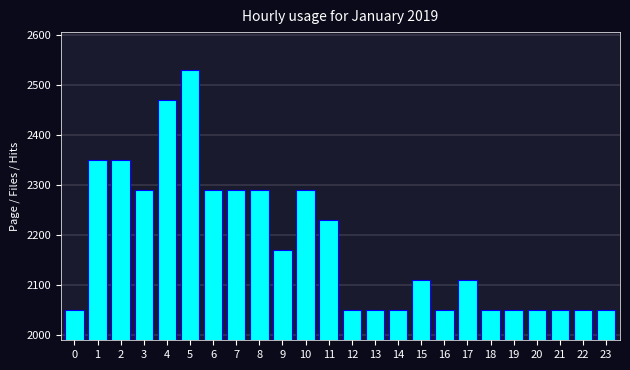

Reading right to left, transcribe all the data shown in this chart.

2050	2050	2050	2050	2050	2050	2110	2050	2110	2050	2050	2050	2230	2290	2170	2290	2290	2290	2530	2470	2290	2350	2350	2050